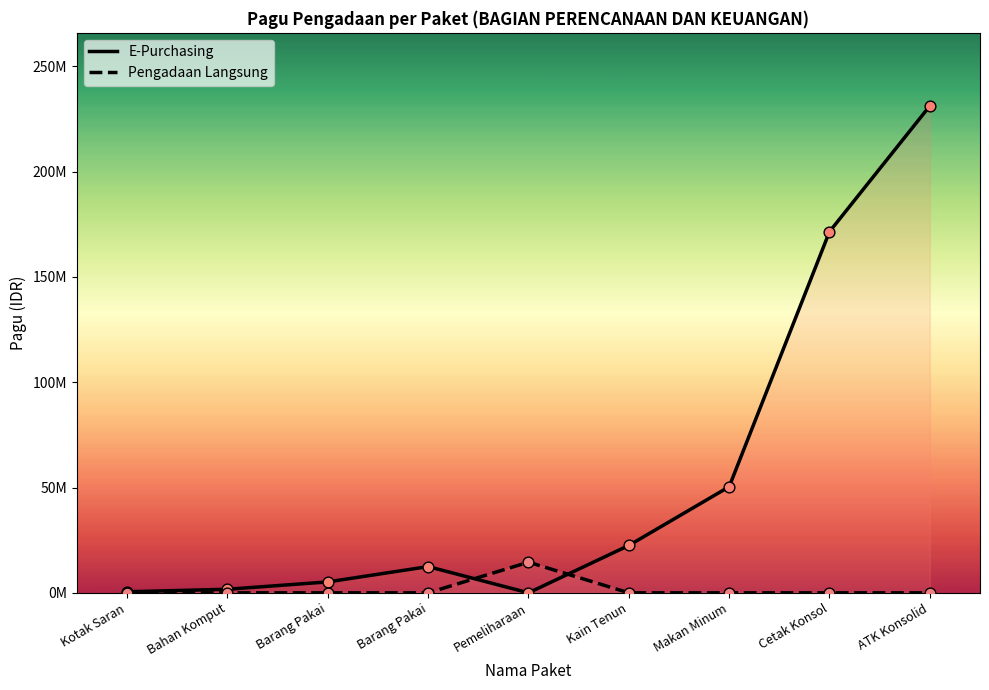

What is the total value across all series at Makan Minum?

50372000